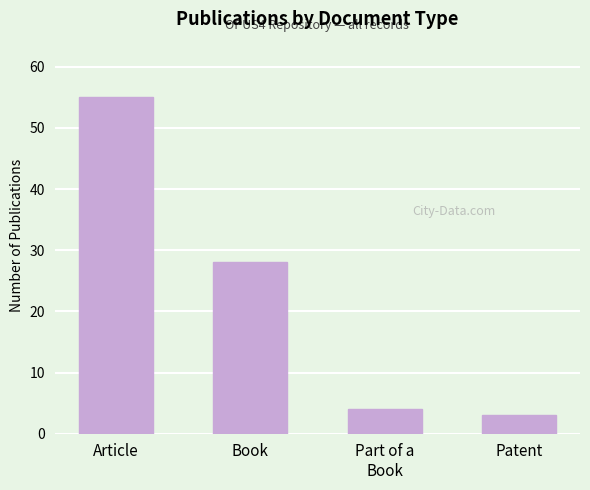

What is the sum of all values?

90